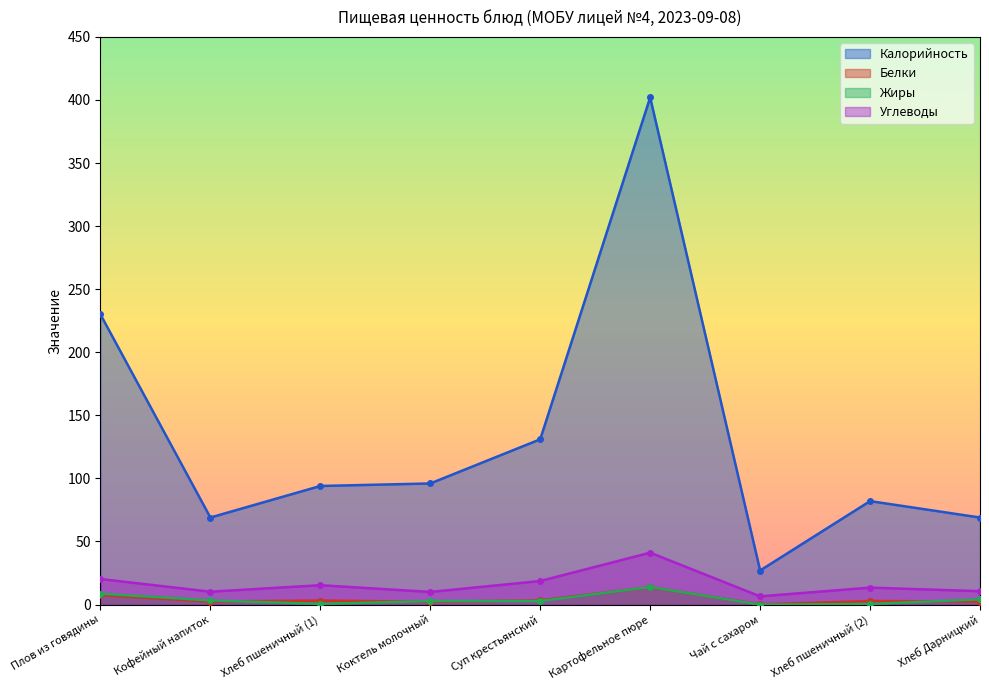

What value does the Калорийность series have at Плов из говядины?

230.0